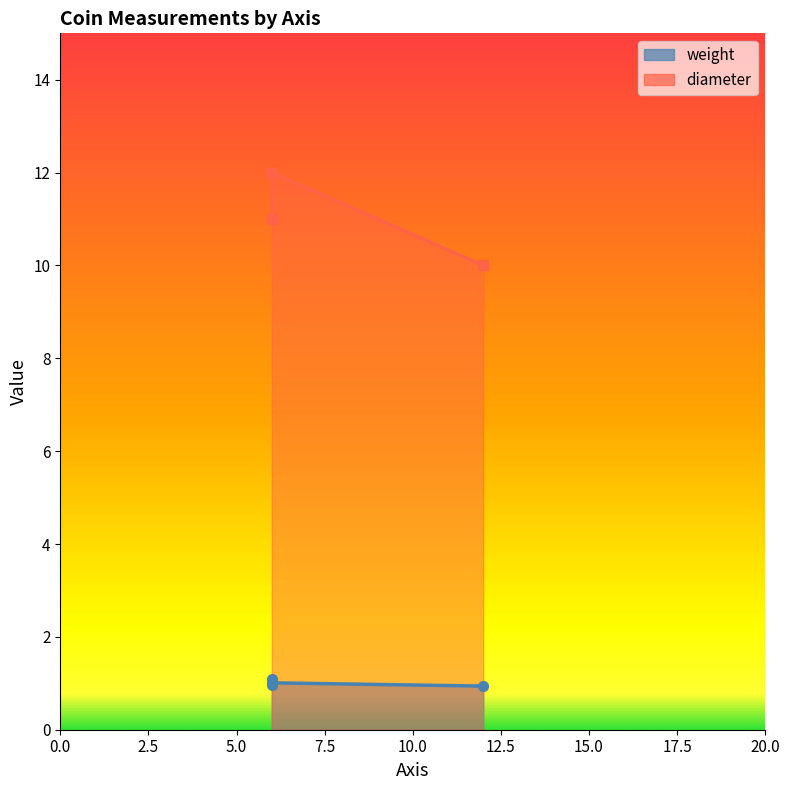

Which has a higher value, 6 or 12?

6